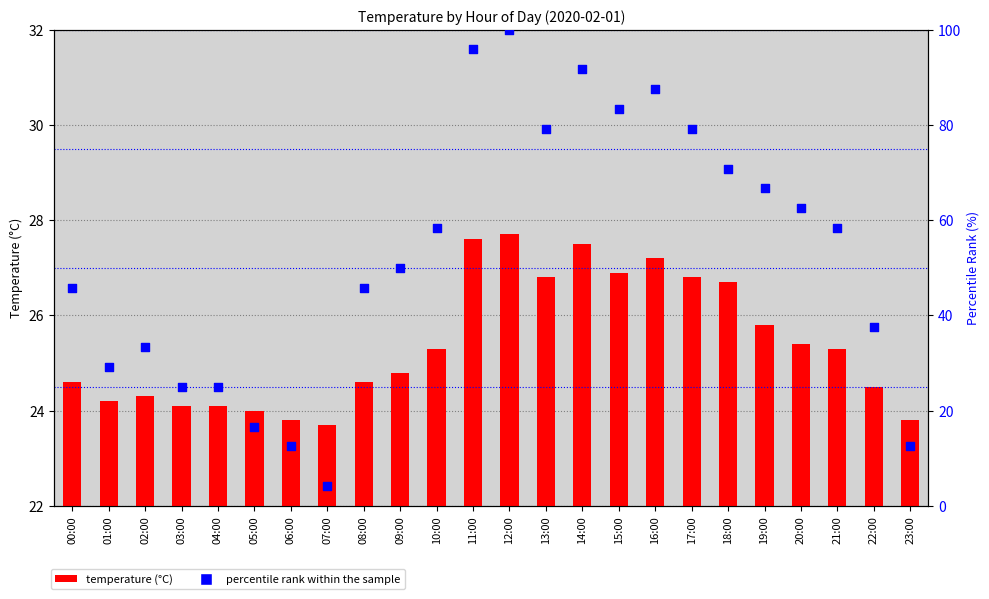

What are all the series names shown in the legend?

temperature (°C), percentile rank within the sample